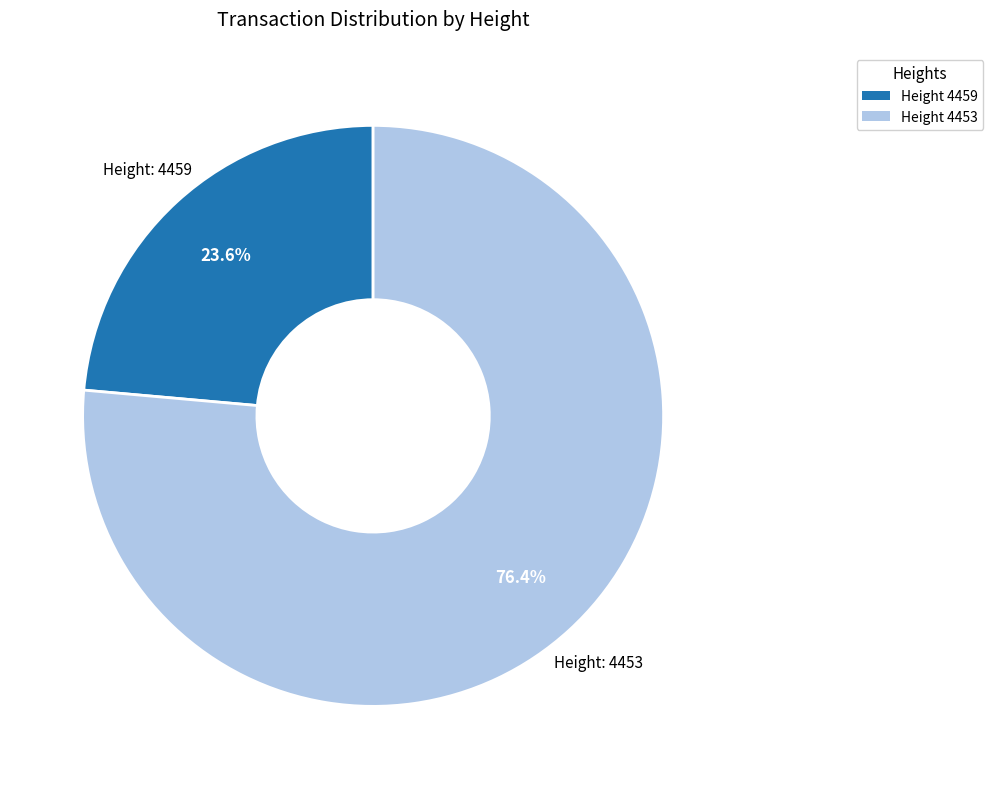

Count the number of slices in the pie.

2